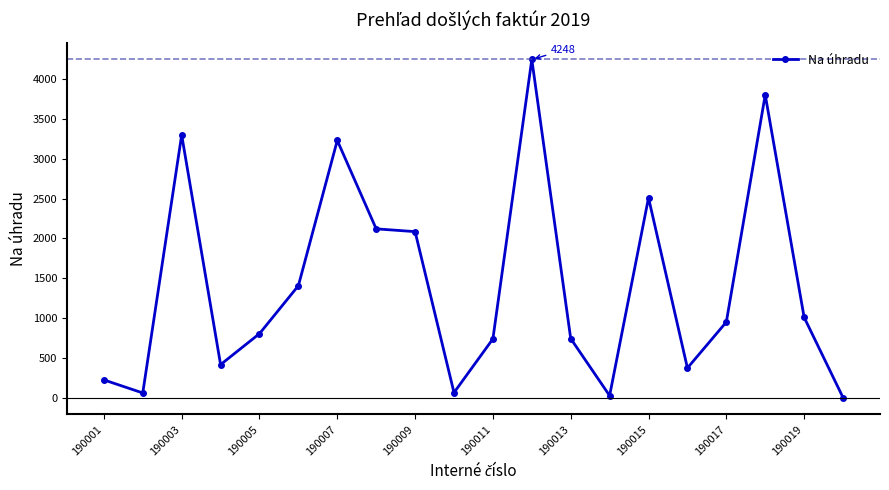

What is the value of the 12th point from the left?

4248.0